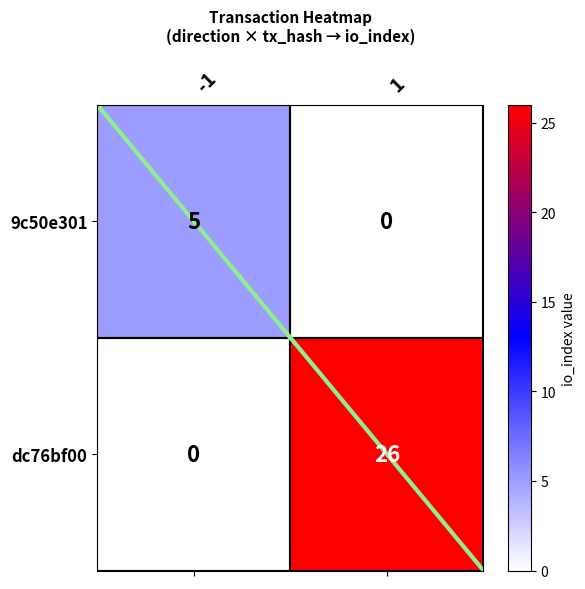

What is the difference between the 9c50e301 values at -1 and 1?

5